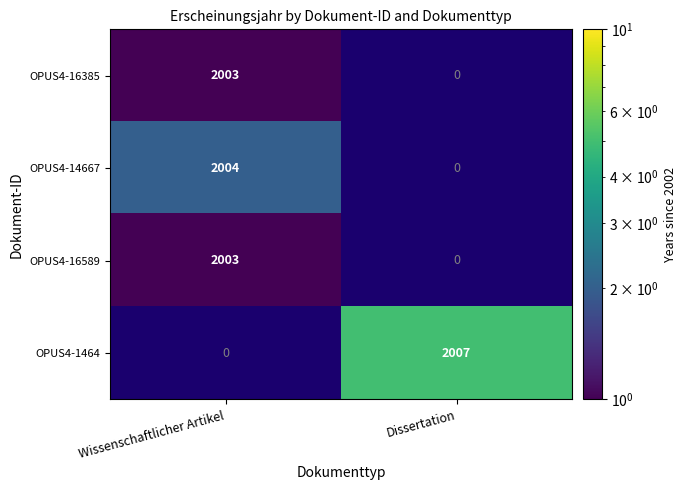

What is the difference between the OPUS4-14667 values at Wissenschaftlicher Artikel and Dissertation?

2004